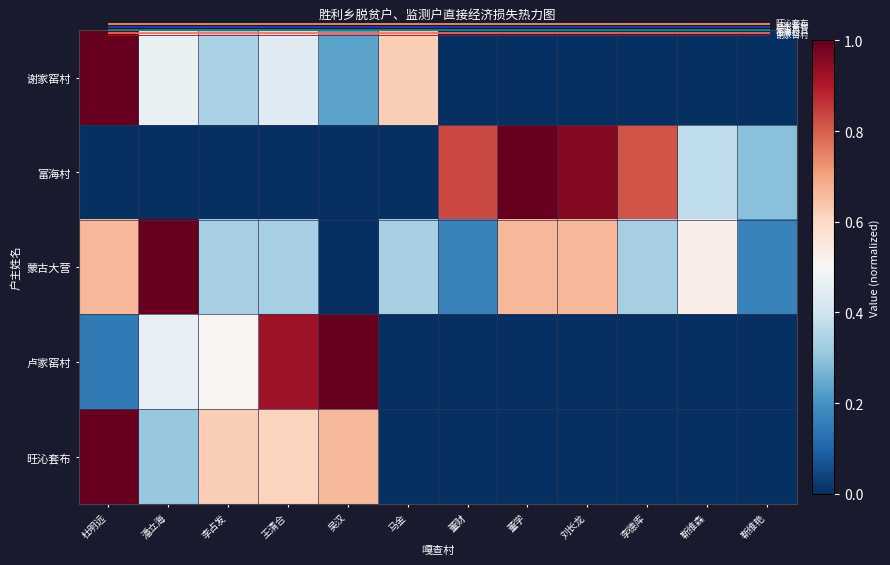

What is the difference between the 谢家窑村 values at 潘立海 and 李占发?

0.1